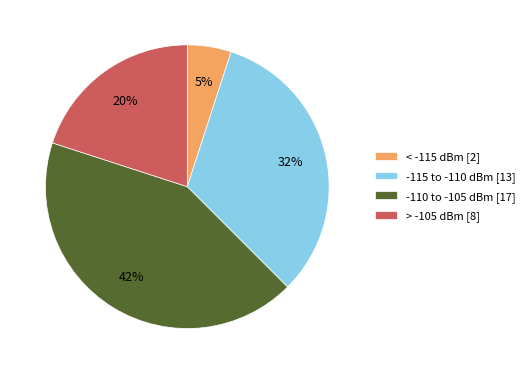

To the nearest percent, what is the average slice percentage?

25%